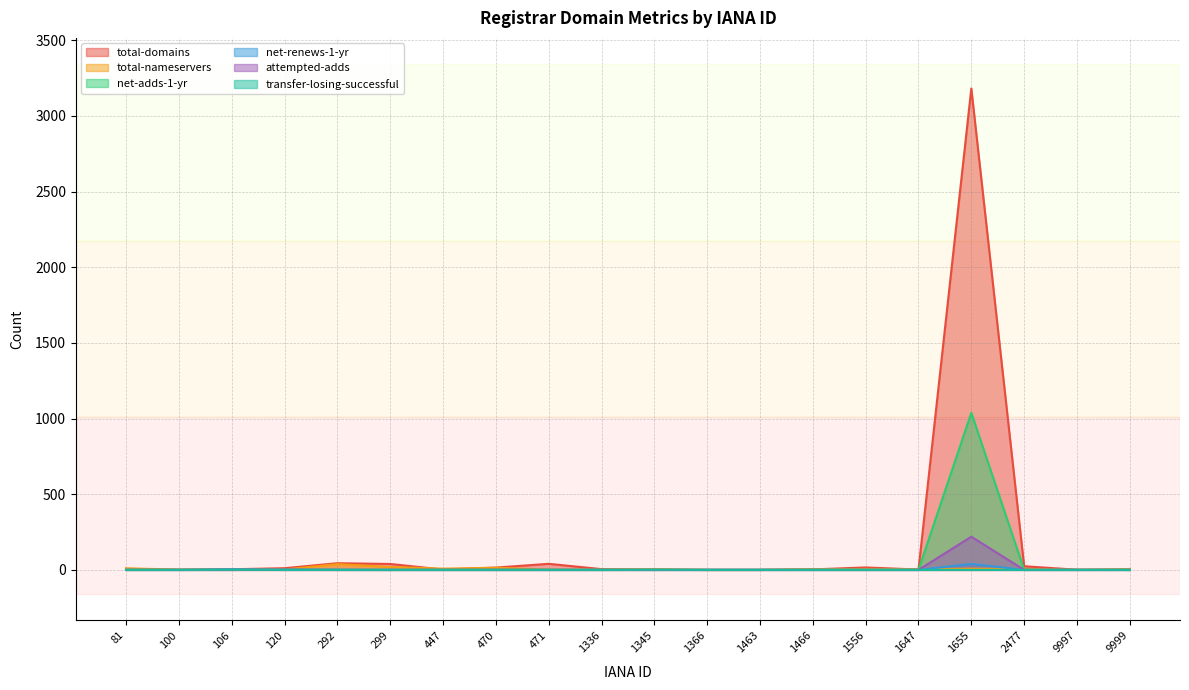

Between 120 and 292, which is larger?

292